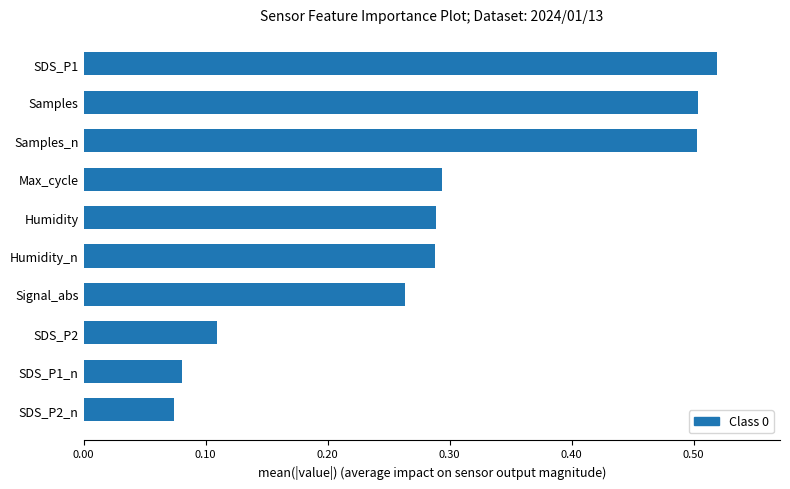

What is the change in value from Signal_abs to Samples?

+0.2